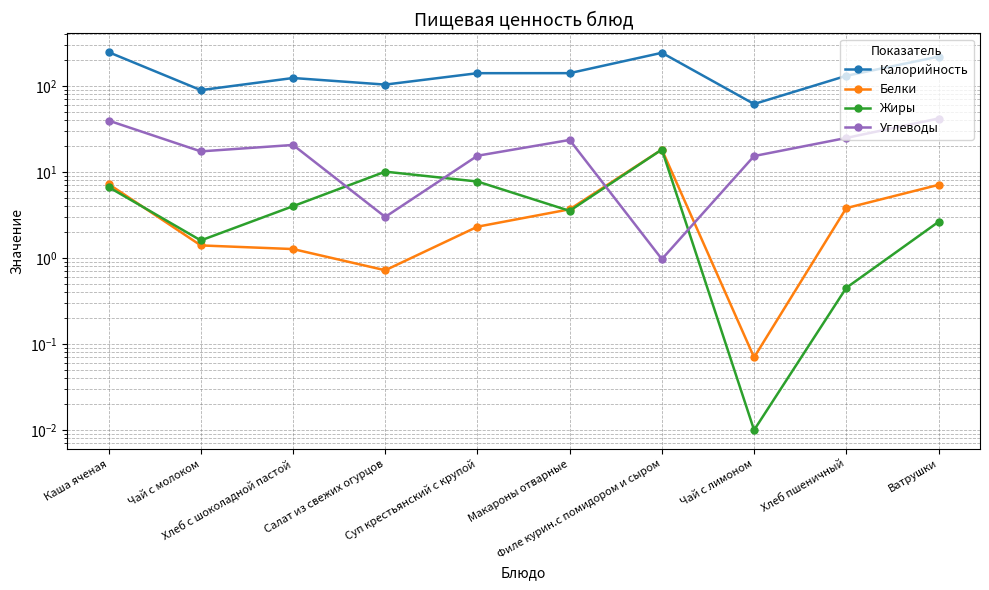

How many interior local valleys does the Белки series have?

2